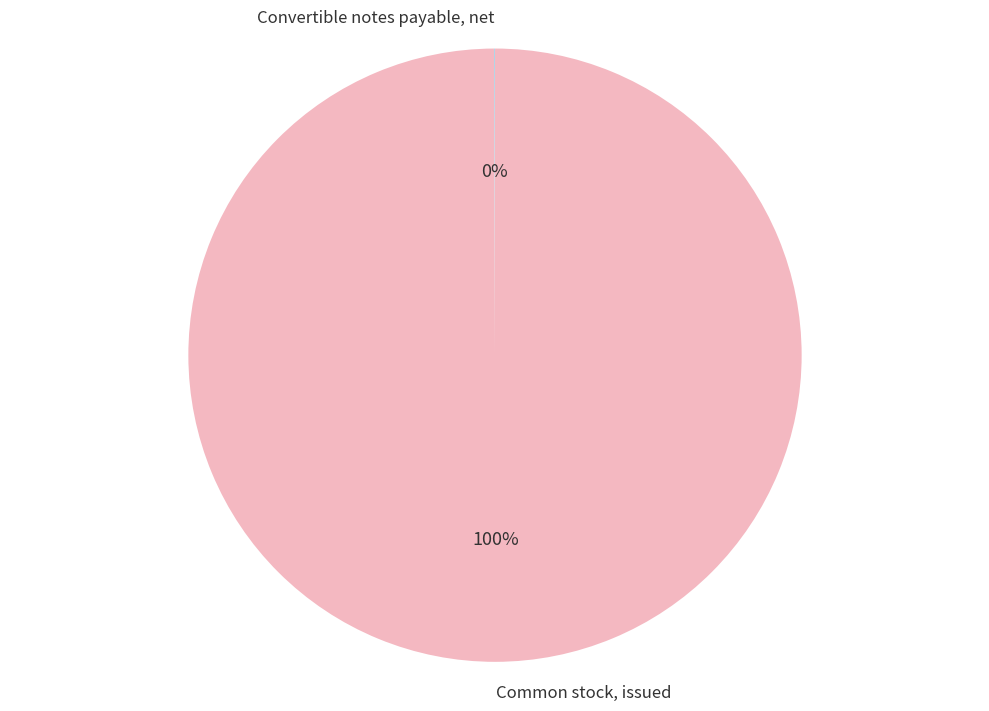

Which slice is the largest?

Common stock, issued